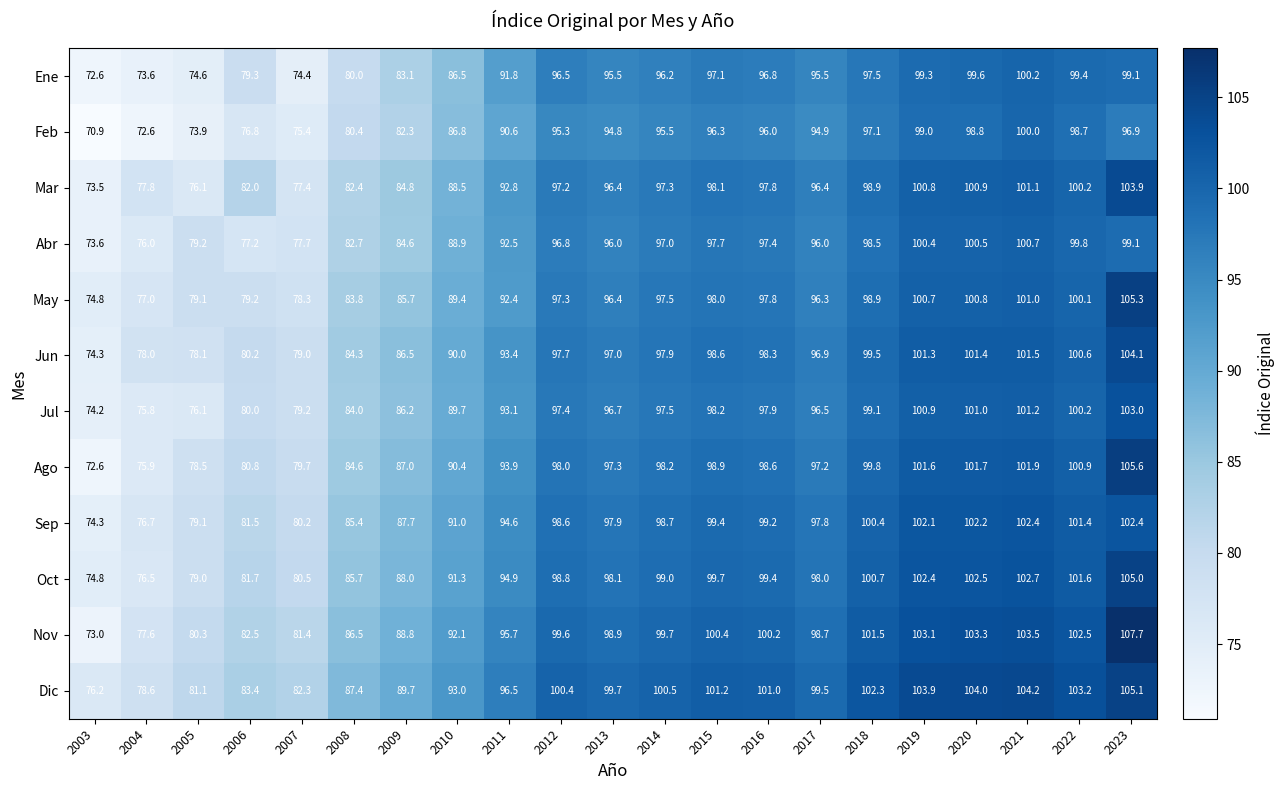

How many data points does each series have?

21